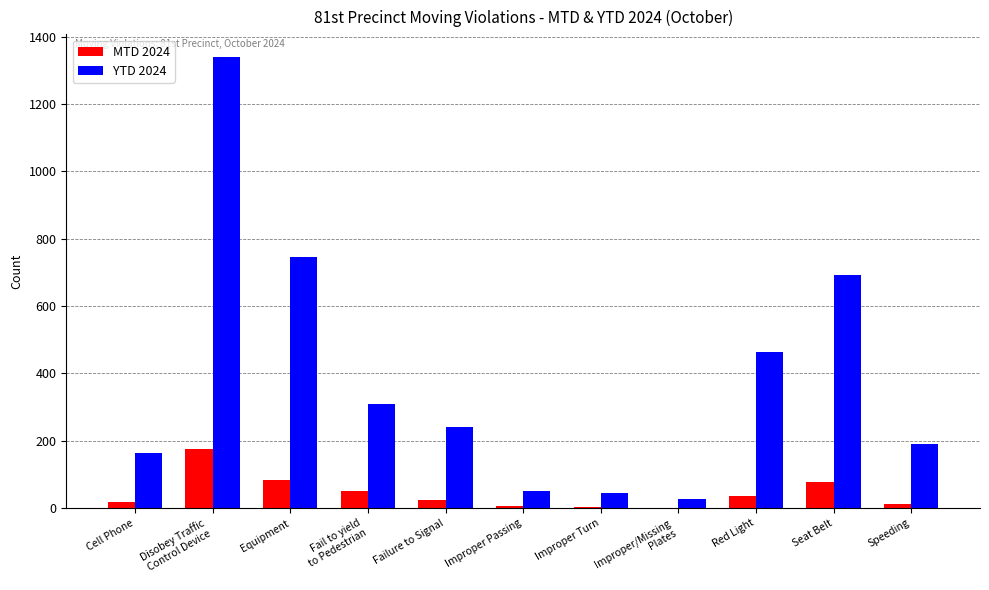

What is the highest value of the MTD 2024 series?

177